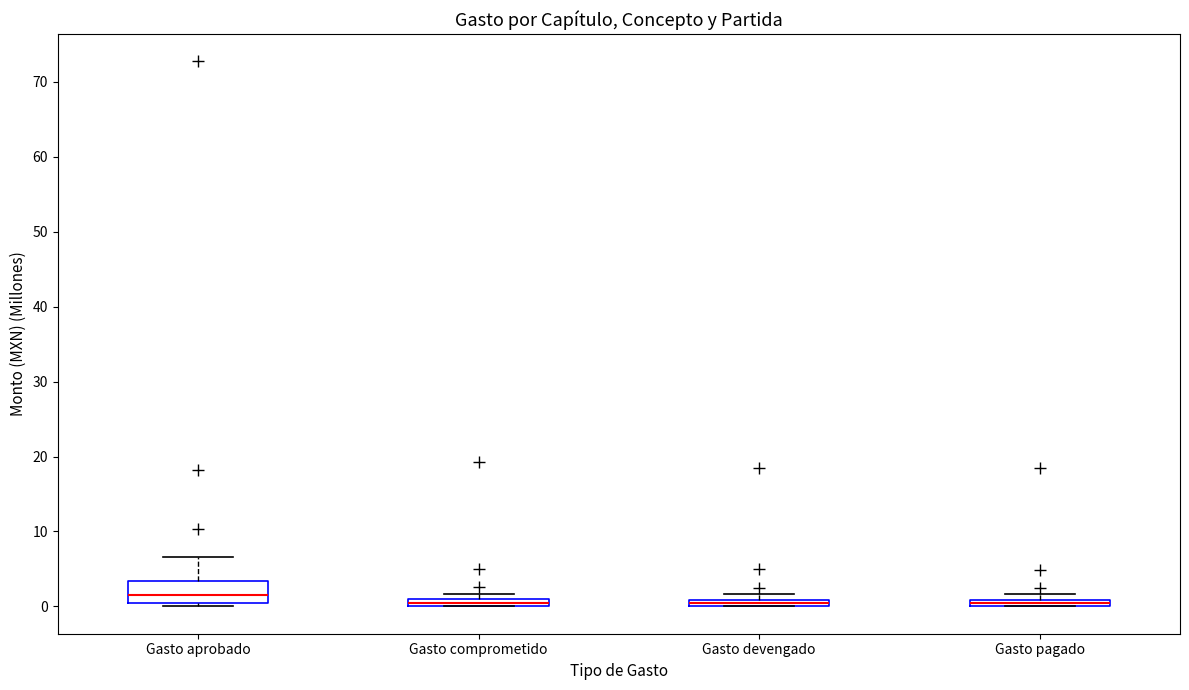

Comparing the boxes themselves (not the whiskers), which one is the tallest?

Gasto aprobado